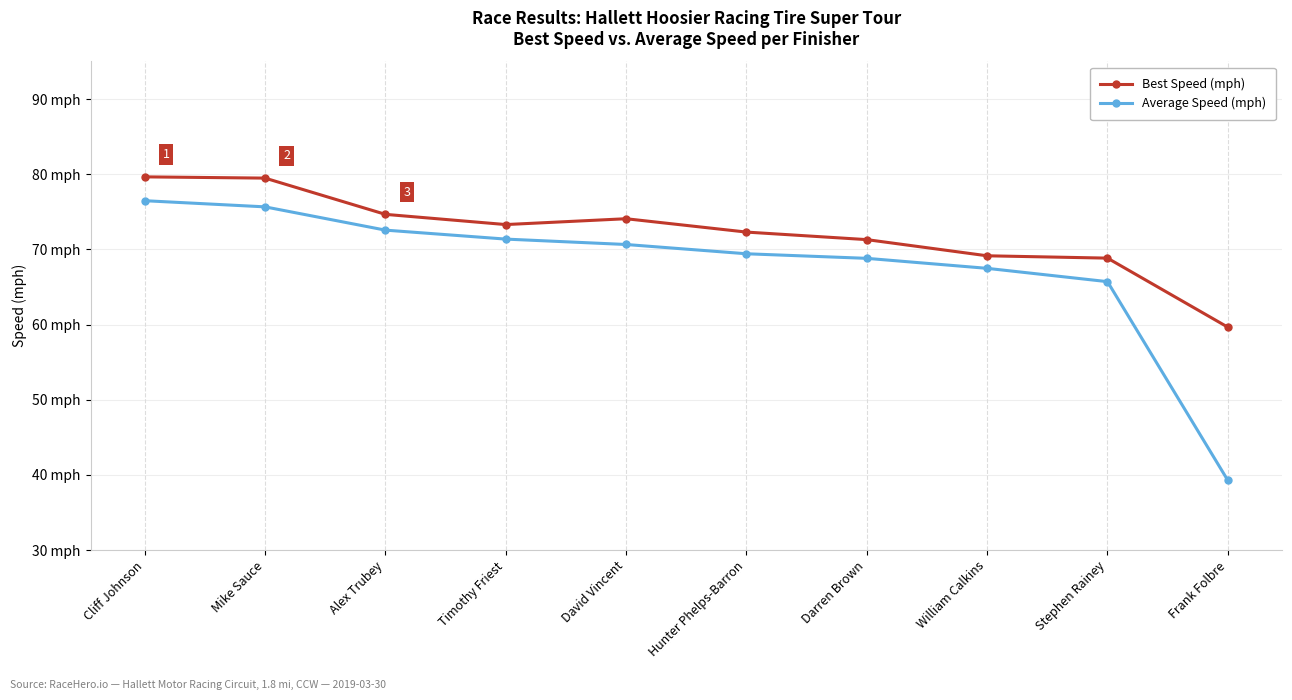

Reading left to right, transcribe all the data shown in this chart.

Best Speed (mph): Cliff Johnson=79.6	Mike Sauce=79.5	Alex Trubey=74.7	Timothy Friest=73.3	David Vincent=74.1	Hunter Phelps-Barron=72.3	Darren Brown=71.3	William Calkins=69.1	Stephen Rainey=68.8	Frank Folbre=59.6
Average Speed (mph): Cliff Johnson=76.5	Mike Sauce=75.7	Alex Trubey=72.6	Timothy Friest=71.4	David Vincent=70.6	Hunter Phelps-Barron=69.4	Darren Brown=68.8	William Calkins=67.5	Stephen Rainey=65.7	Frank Folbre=39.3